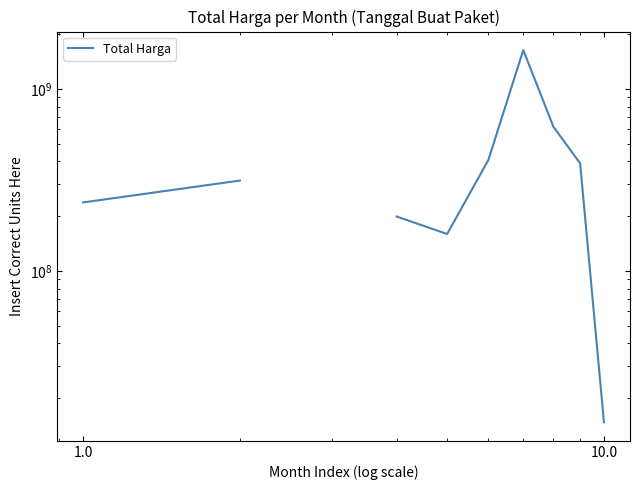

How many values exceed 199200000?

6